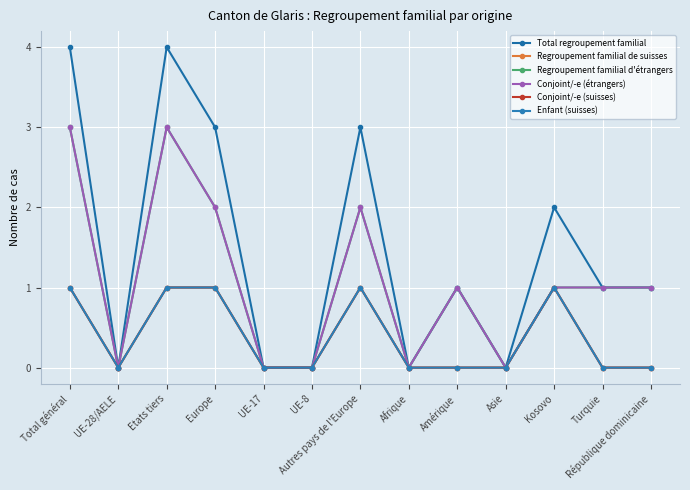

Which series has the largest range (max minus min)?

Total regroupement familial